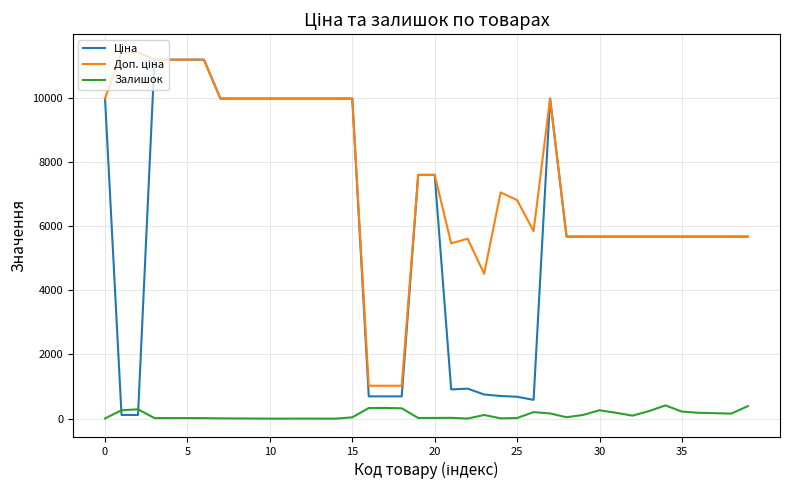

True or false: Залишок and Доп. ціна cross at least once.

False